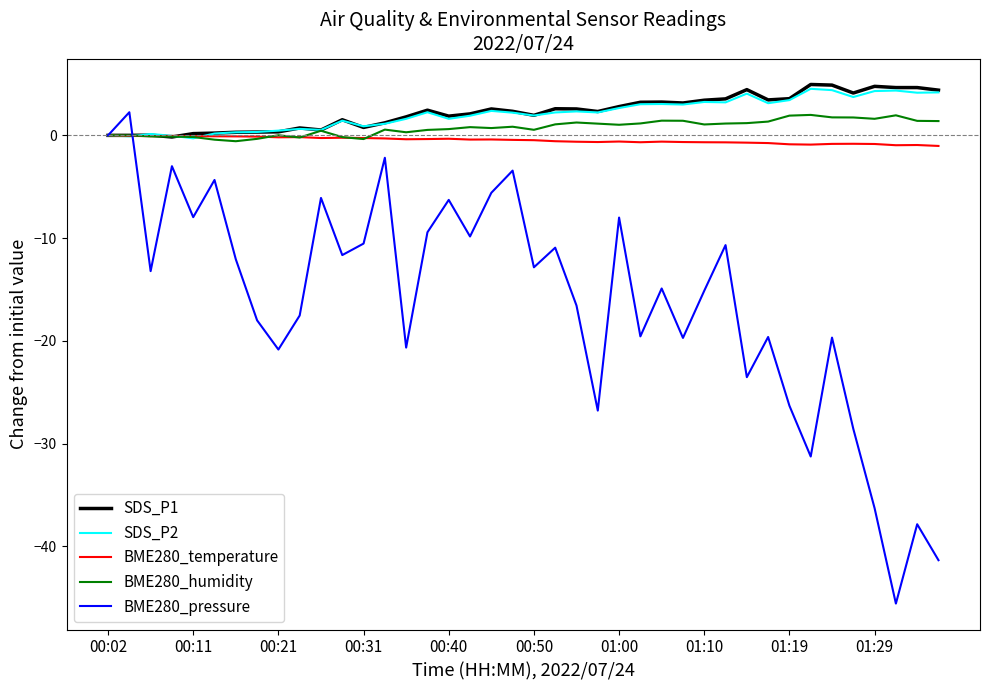

Which series has the largest range (max minus min)?

BME280_pressure